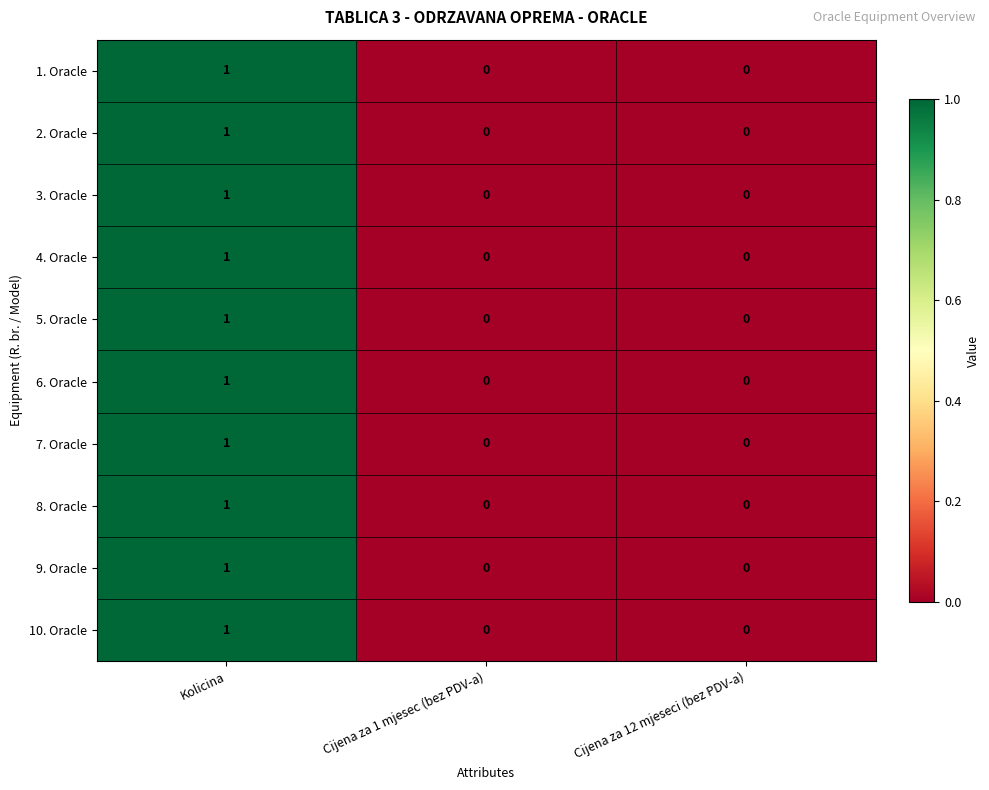

What is the greatest value displayed?

1